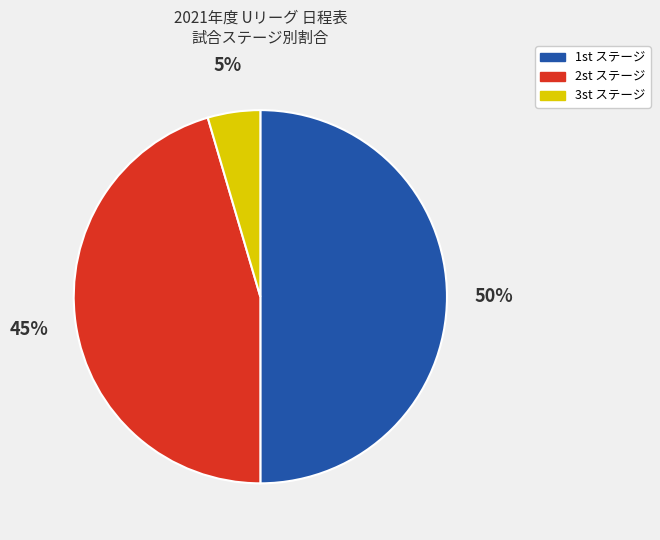

To the nearest percent, what is the difference between the largest and smallest slice percentages?

45%